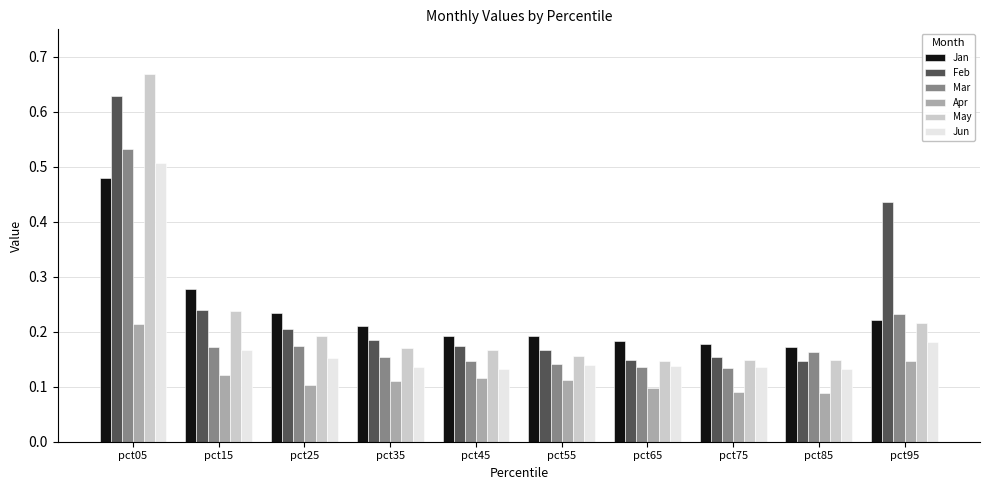

The value of Jan at pct25 is 0.4. True or false?

False